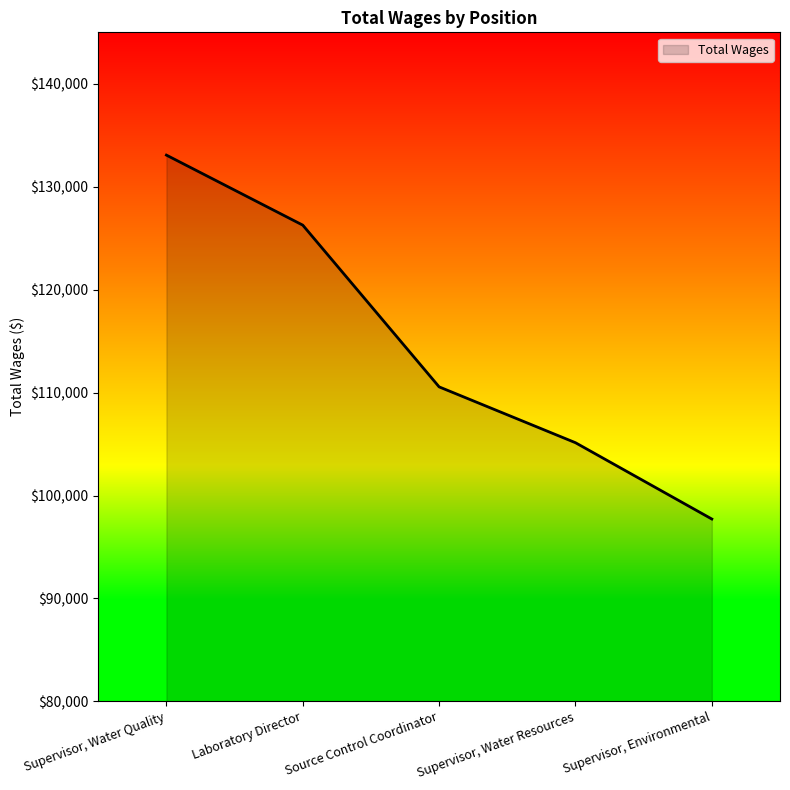

Count the values in the range 105130 to 126268.

3